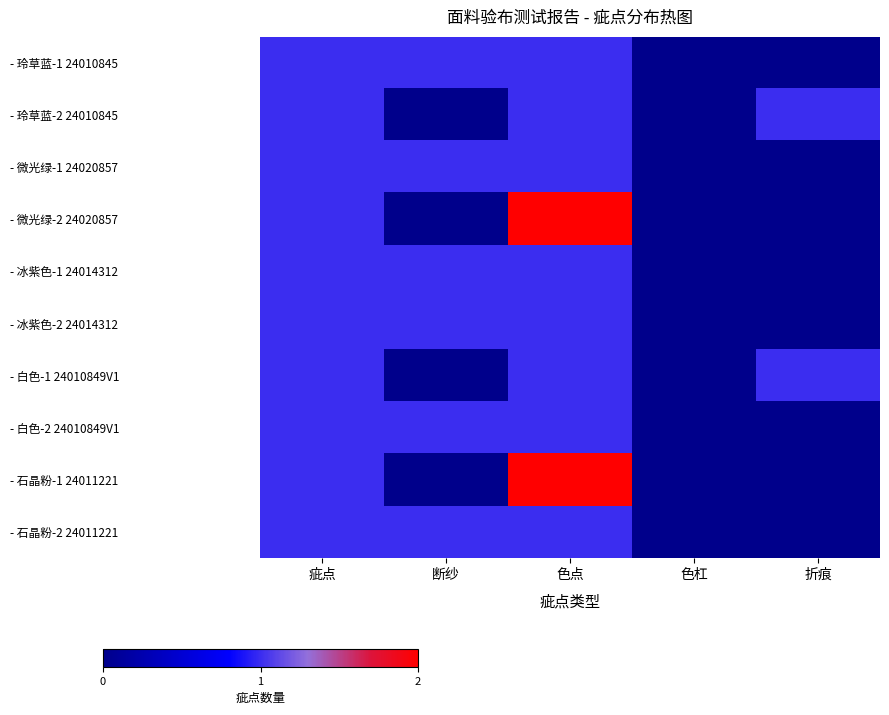

Reading left to right, what are all the values shown in this chart?

- 玲草蓝-1 24010845: 疵点=1	断纱=1	色点=1	色杠=0	折痕=0
- 玲草蓝-2 24010845: 疵点=1	断纱=0	色点=1	色杠=0	折痕=1
- 微光绿-1 24020857: 疵点=1	断纱=1	色点=1	色杠=0	折痕=0
- 微光绿-2 24020857: 疵点=1	断纱=0	色点=2	色杠=0	折痕=0
- 冰紫色-1 24014312: 疵点=1	断纱=1	色点=1	色杠=0	折痕=0
- 冰紫色-2 24014312: 疵点=1	断纱=1	色点=1	色杠=0	折痕=0
- 白色-1 24010849V1: 疵点=1	断纱=0	色点=1	色杠=0	折痕=1
- 白色-2 24010849V1: 疵点=1	断纱=1	色点=1	色杠=0	折痕=0
- 石晶粉-1 24011221: 疵点=1	断纱=0	色点=2	色杠=0	折痕=0
- 石晶粉-2 24011221: 疵点=1	断纱=1	色点=1	色杠=0	折痕=0